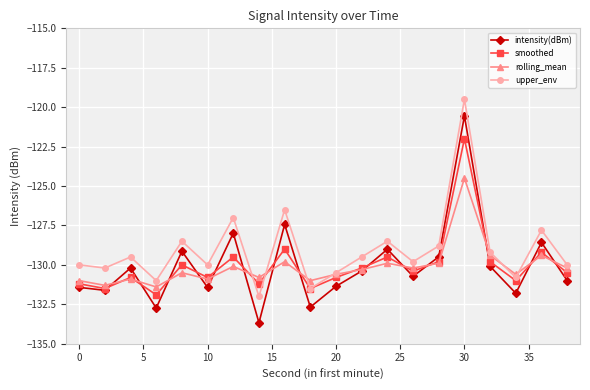

Is this an area chart (filled region under the line)?

No